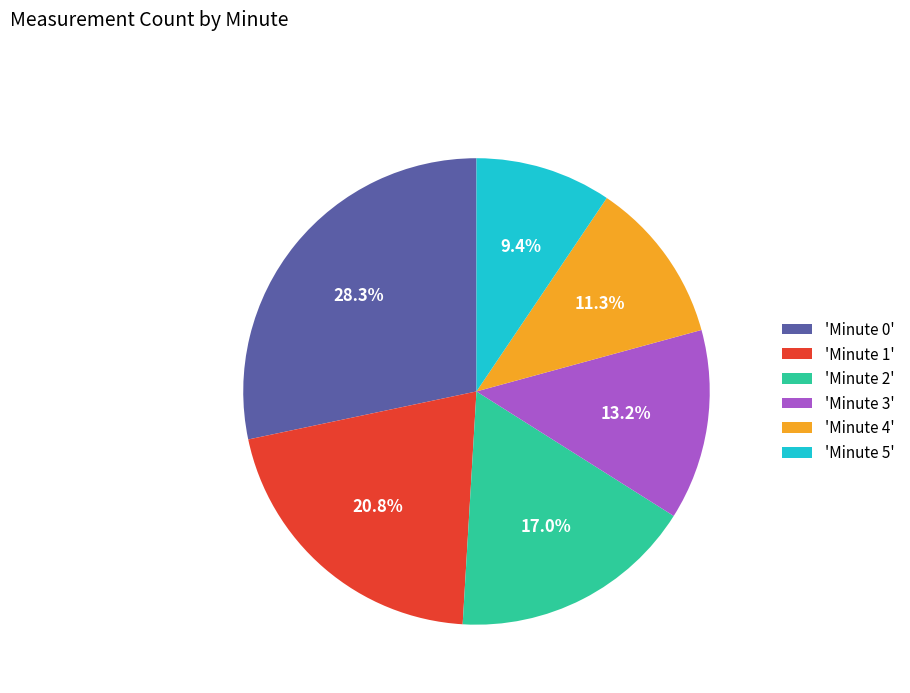

How much of the chart is everything except 'Minute 5'?

90.6%